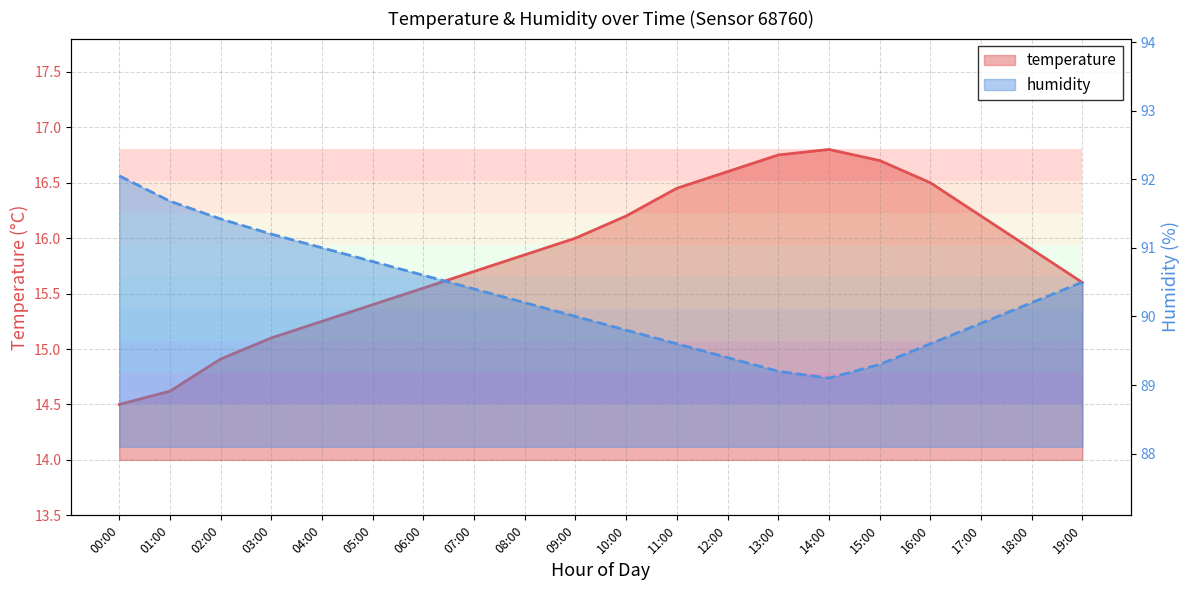

Does the chart have visible grid lines?

Yes